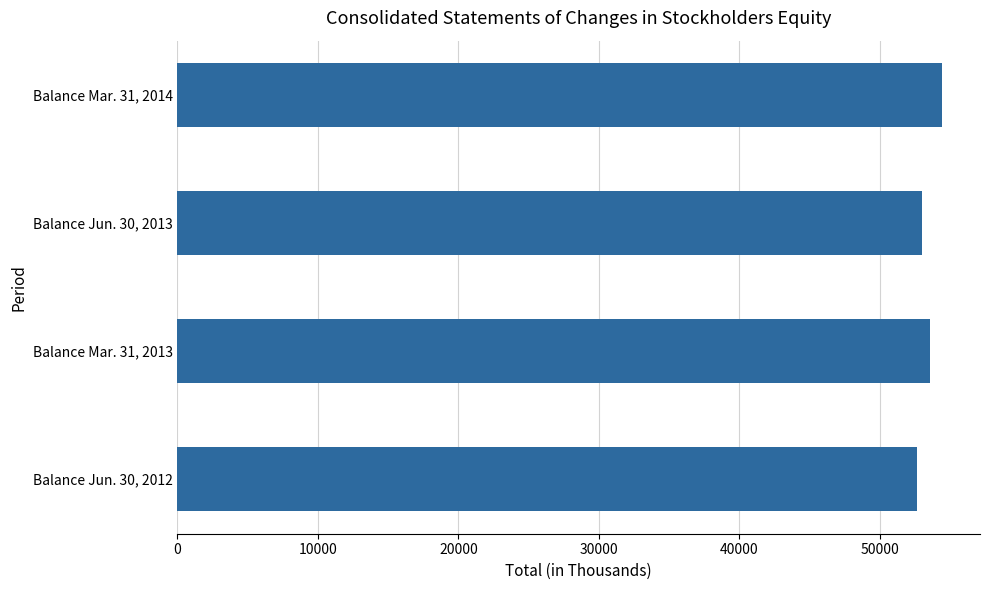

Rank the categories by value from highest to lowest.

Balance Mar. 31, 2014, Balance Mar. 31, 2013, Balance Jun. 30, 2013, Balance Jun. 30, 2012